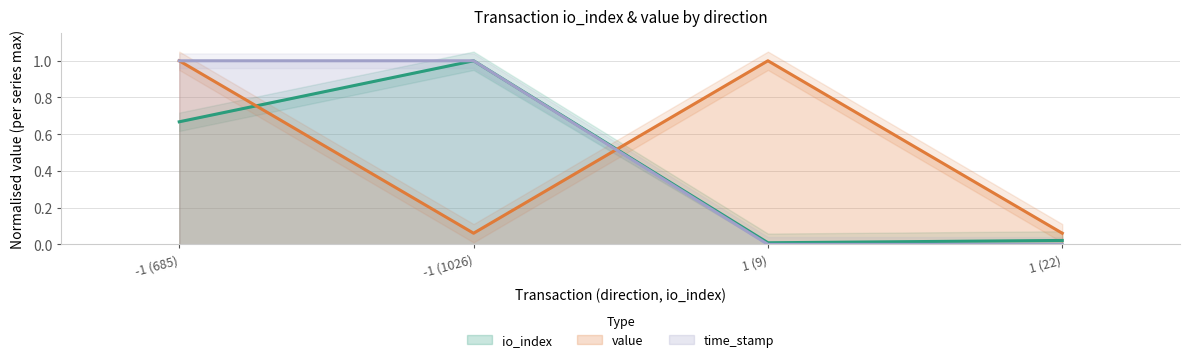

What is the difference between the second highest and minimum values in the value series?

0.9